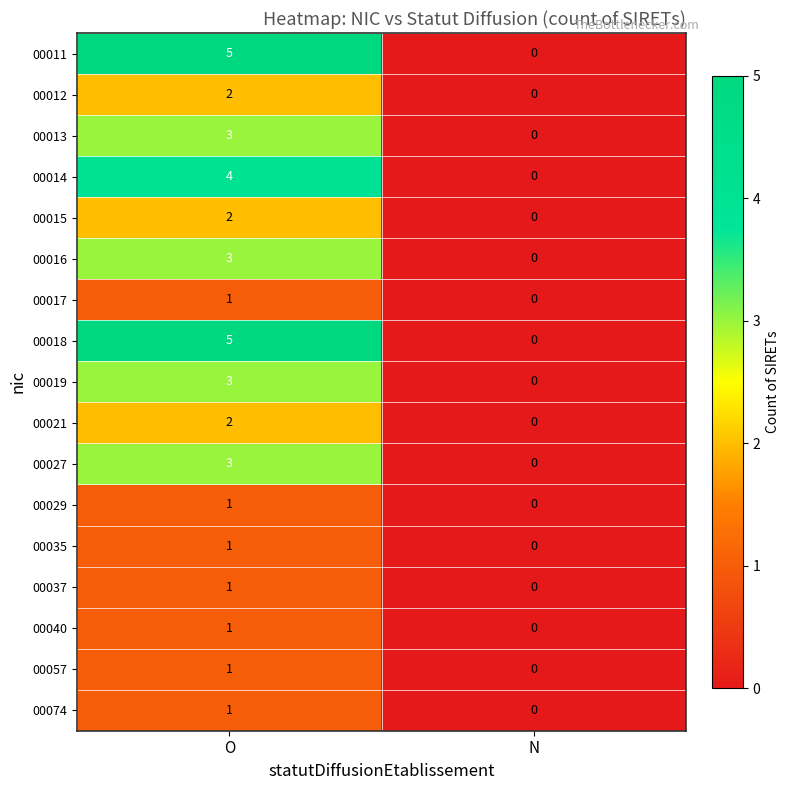

Is the value of 00019 at O greater than the value of 00040 at N?

Yes